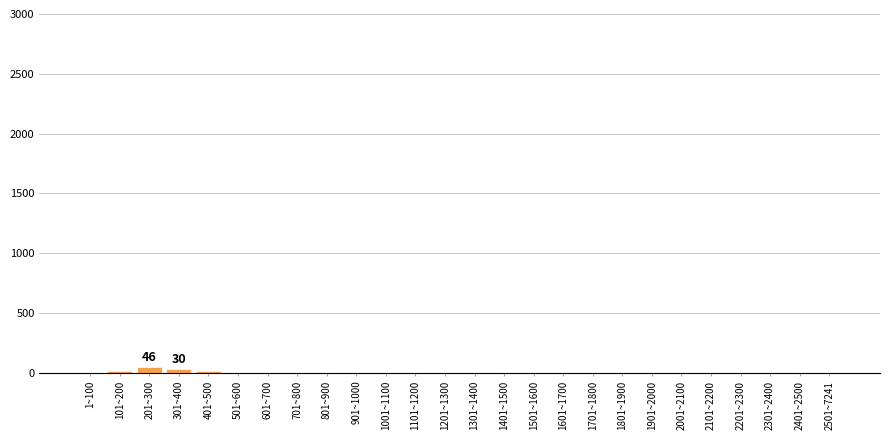

What is the sum of all values?

116